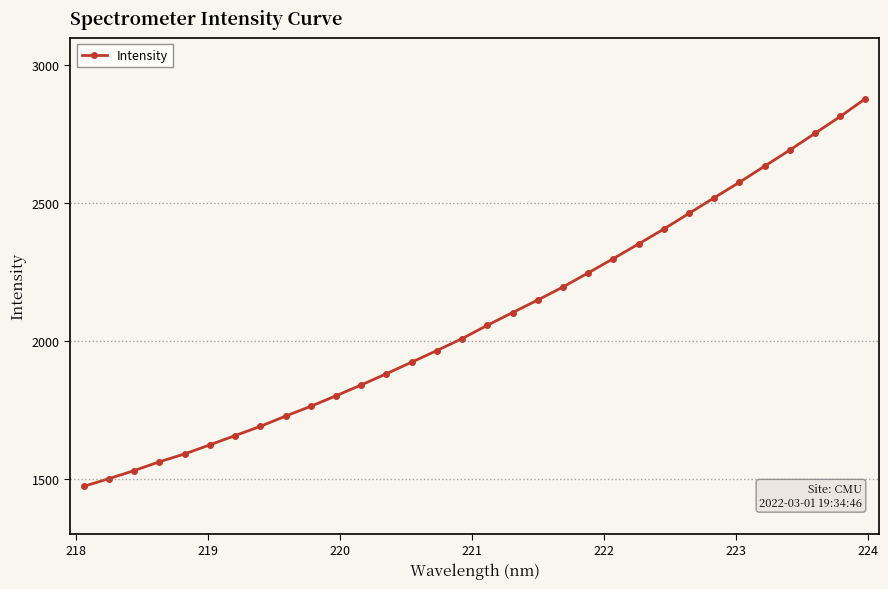

What is the value of the 27th point from the left?

2575.9